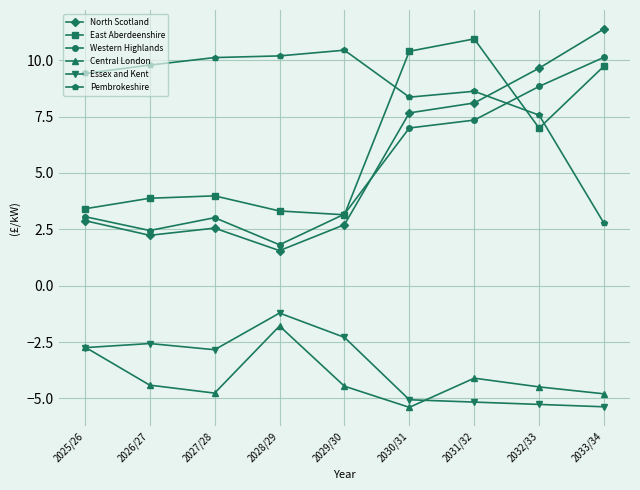

The value of Essex and Kent at 2030/31 is -3.1. True or false?

False